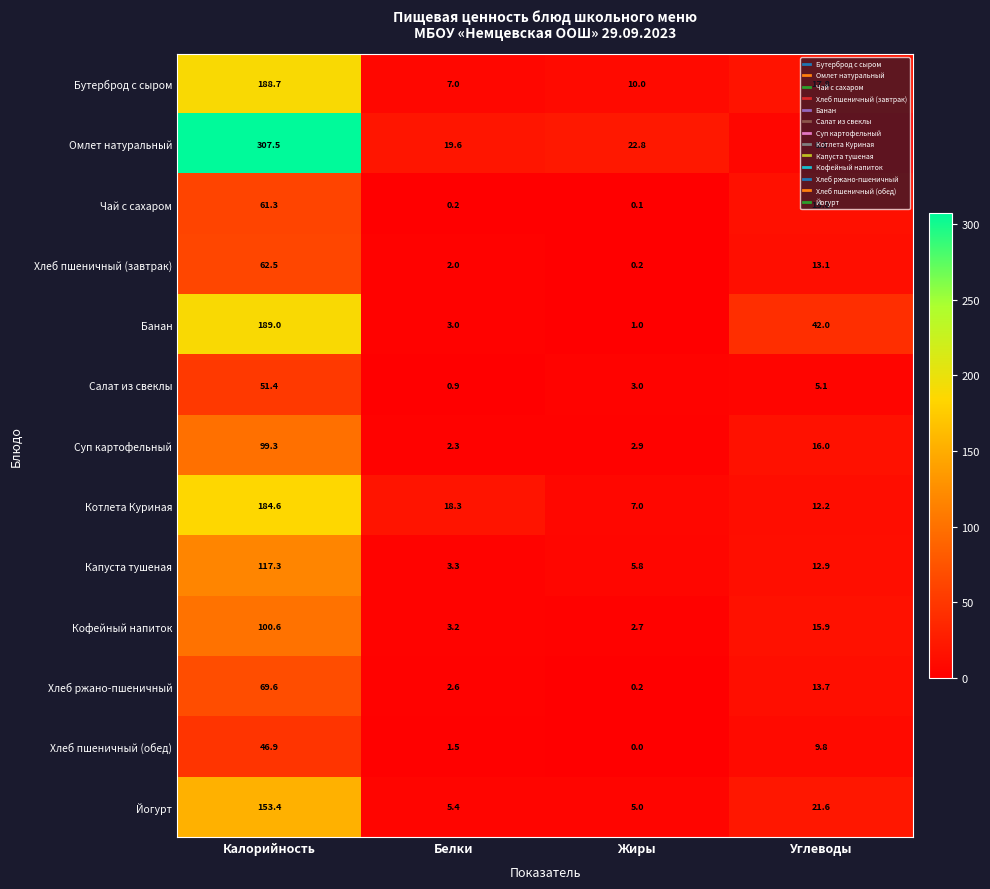

What is the difference between the Кофейный напиток values at Жиры and Калорийность?

97.9